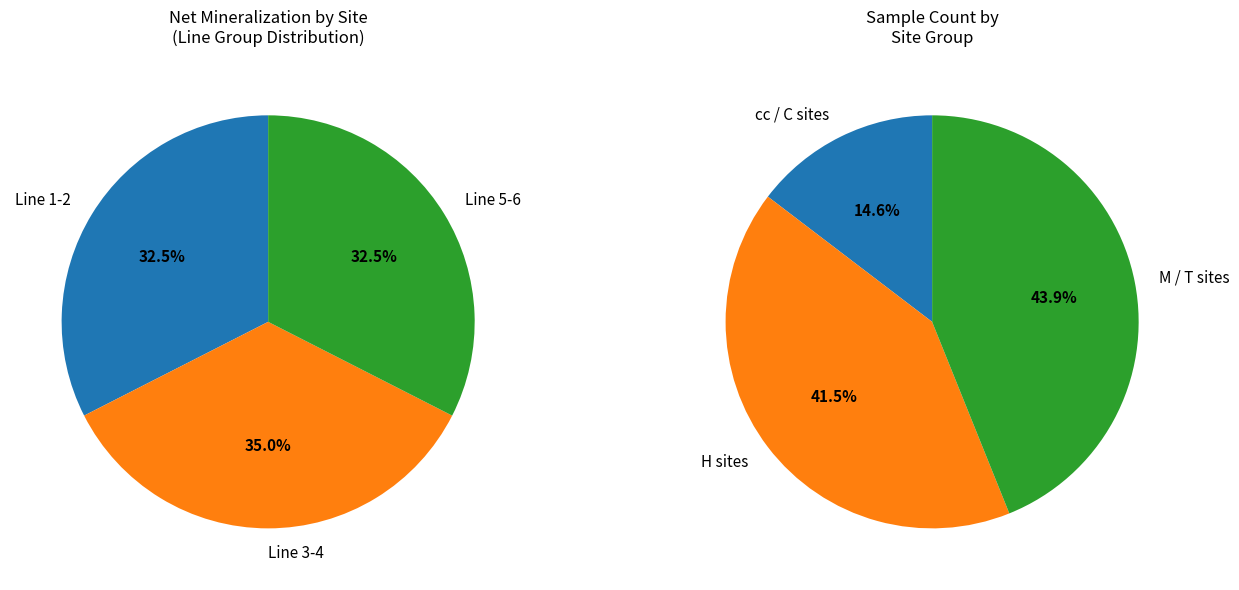

Does any single category account for the majority?

No